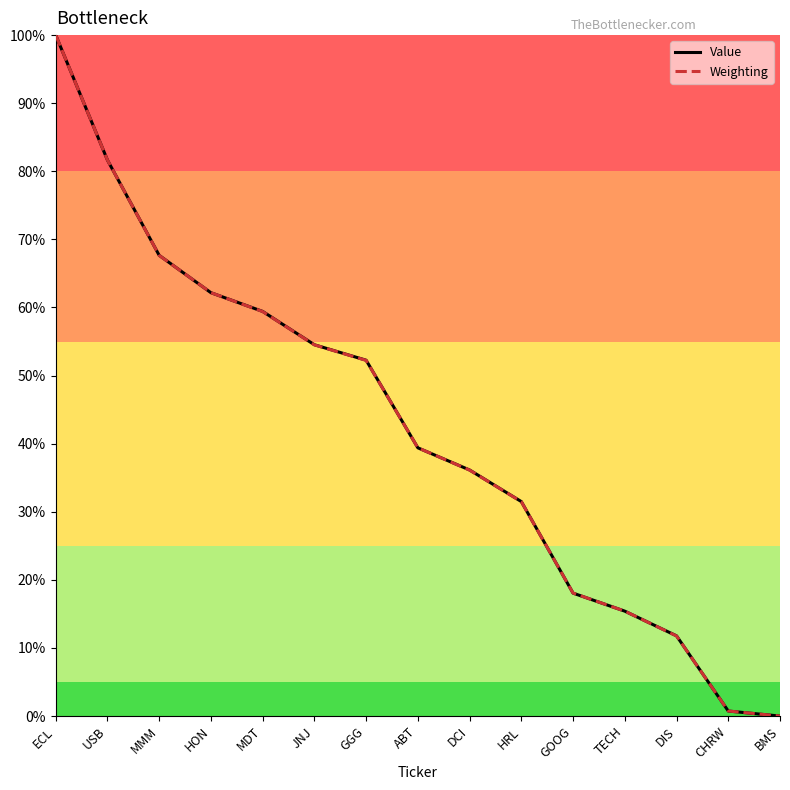

The value of Value at GGG is 90.8. True or false?

False